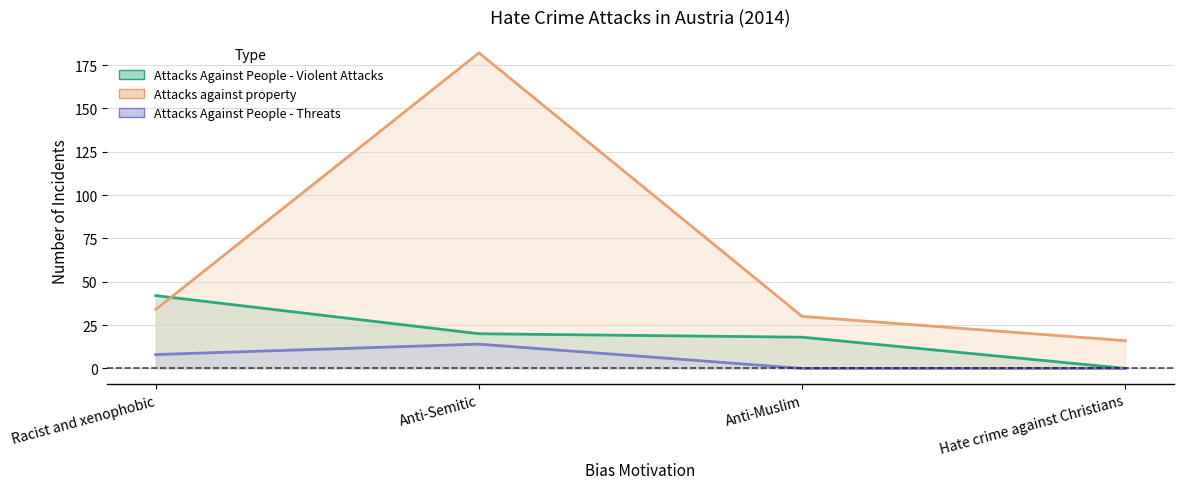

How many lines are shown in the chart?

3